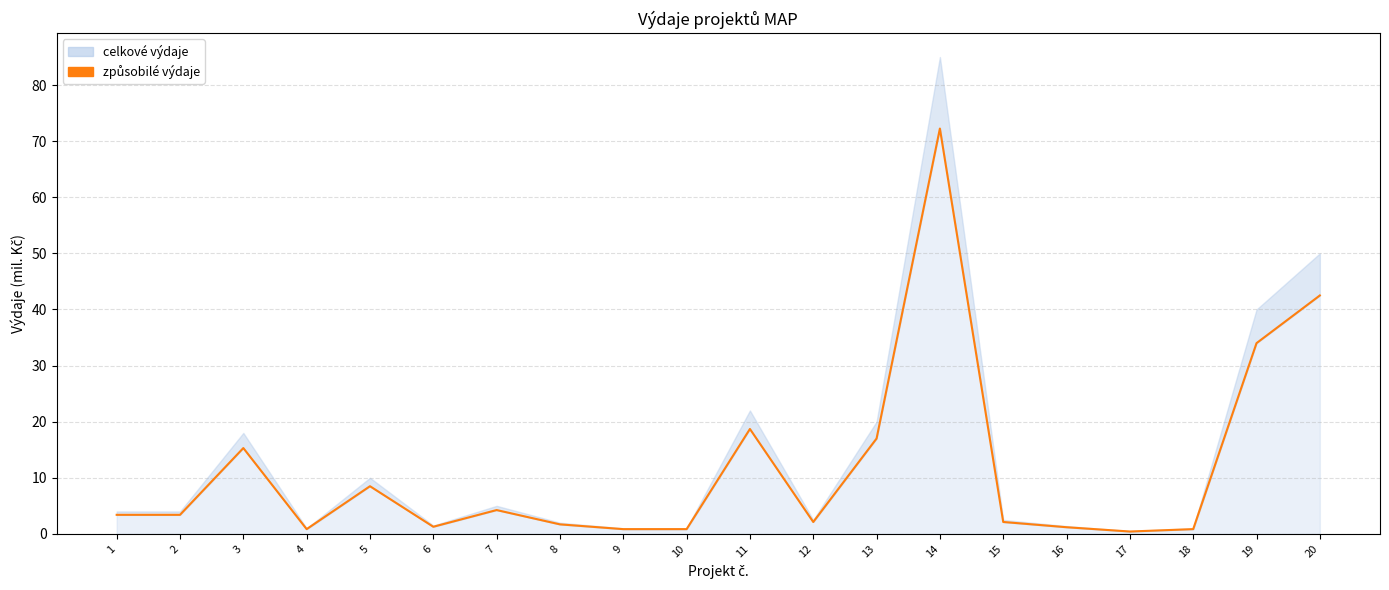

Reading left to right, transcribe all the data shown in this chart.

1=3.4	2=3.4	3=15.3	4=0.8	5=8.5	6=1.3	7=4.2	8=1.7	9=0.8	10=0.8	11=18.7	12=2.1	13=17.0	14=72.2	15=2.1	16=1.2	17=0.4	18=0.8	19=34.0	20=42.5